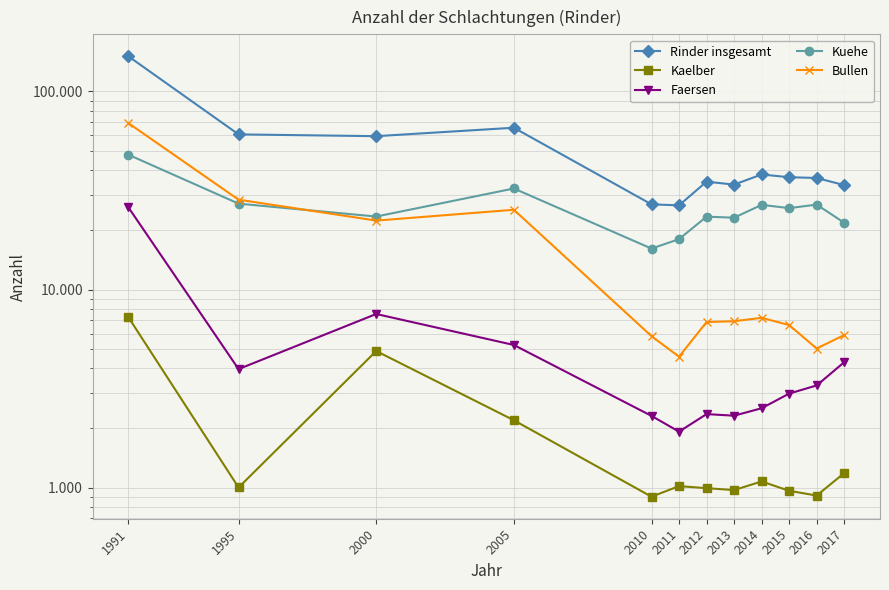

True or false: Kuehe and Rinder insgesamt intersect in this chart.

False